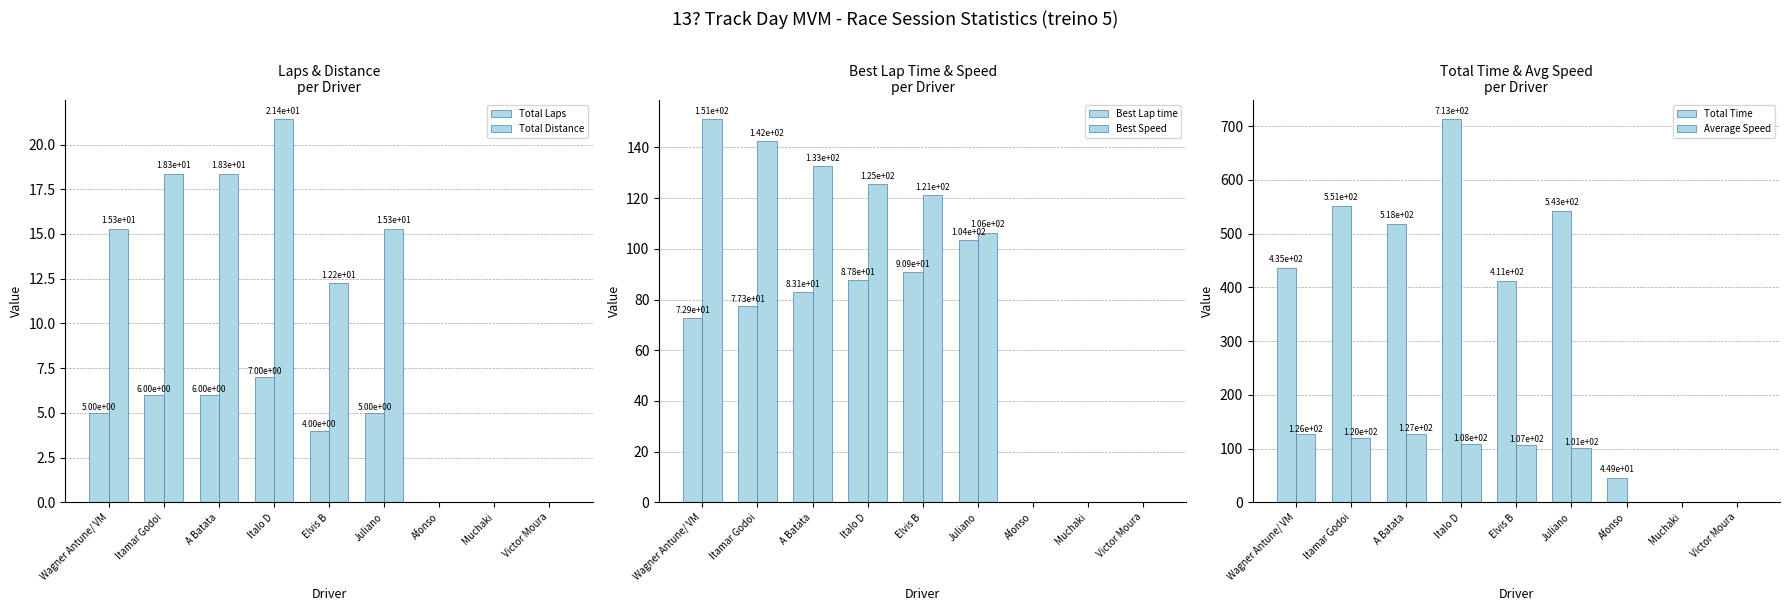

The Total Laps series shows 0.0 at Muchaki. True or false?

True